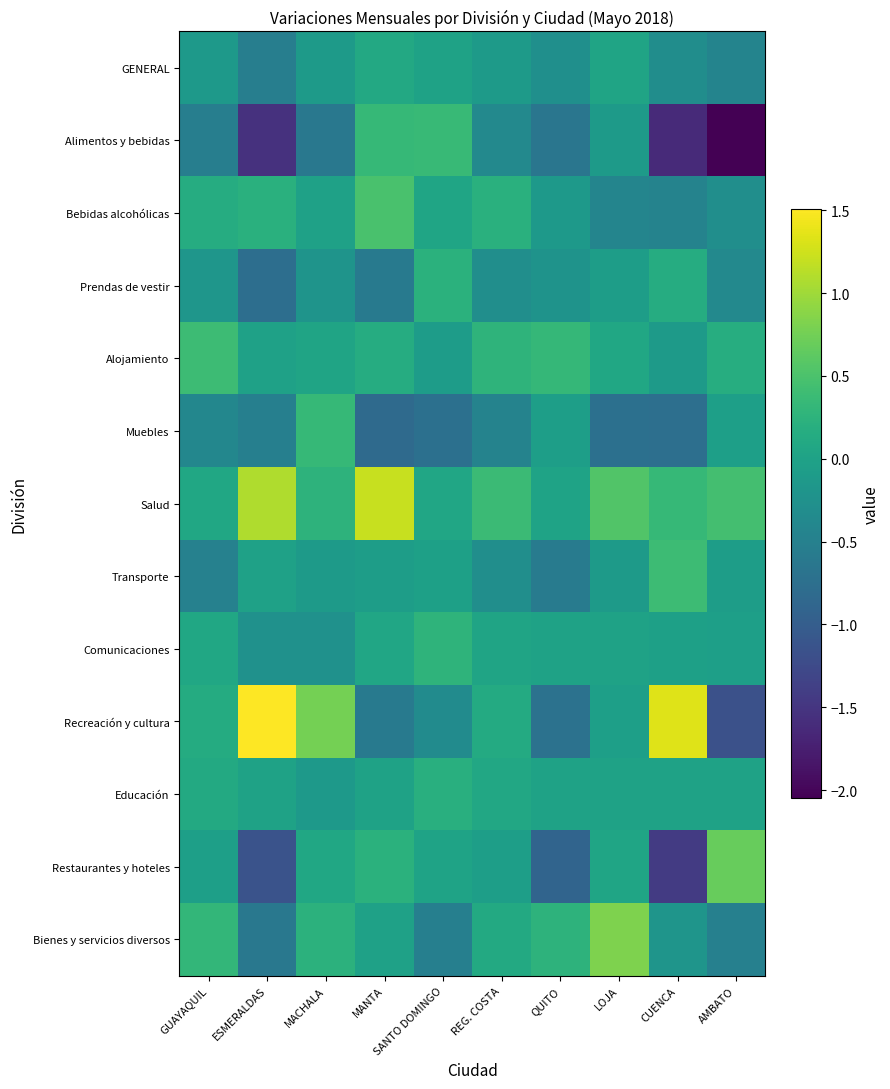

Rank the series at SANTO DOMINGO from highest to lowest value.

Alimentos y bebidas, Comunicaciones, Prendas de vestir, Educación, Salud, Bebidas alcohólicas, Restaurantes y hoteles, GENERAL, Transporte, Alojamiento, Recreación y cultura, Bienes y servicios diversos, Muebles